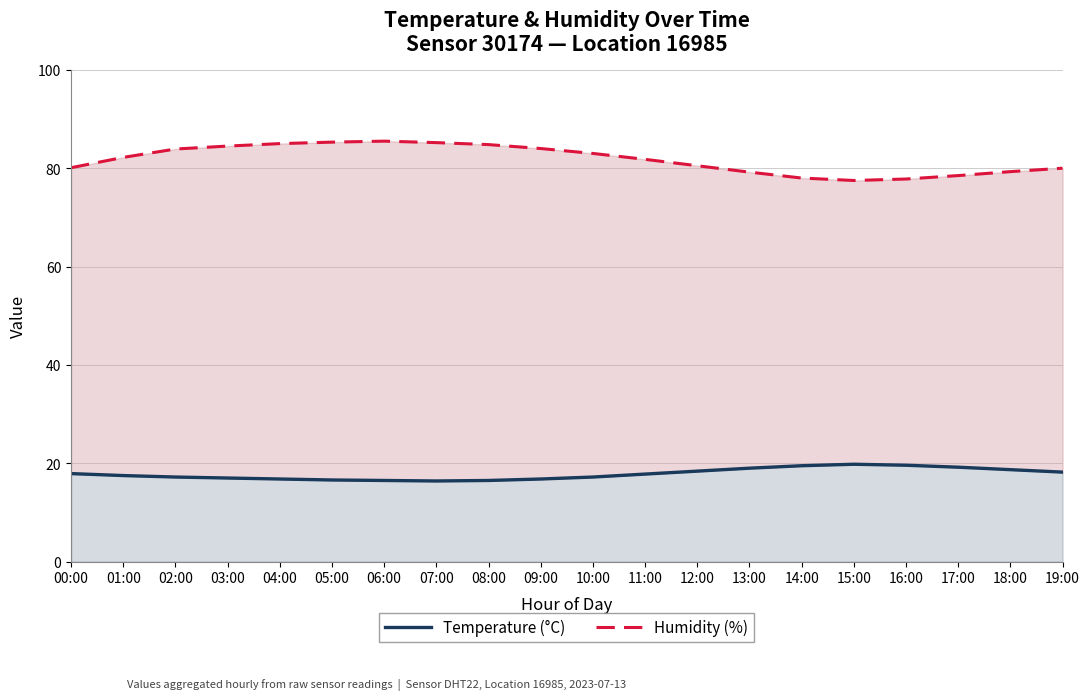

True or false: Humidity (%) and Temperature (°C) intersect in this chart.

False